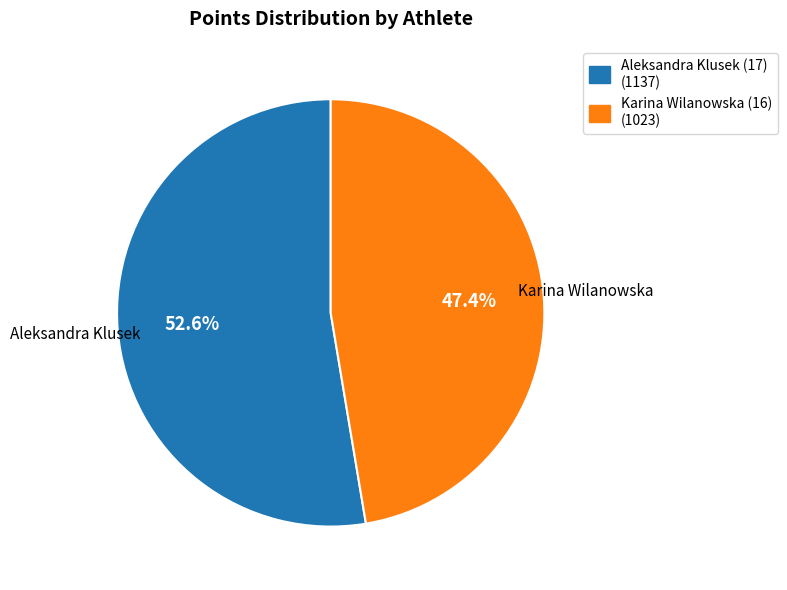

Is there any slice that represents more than half of the pie?

Yes